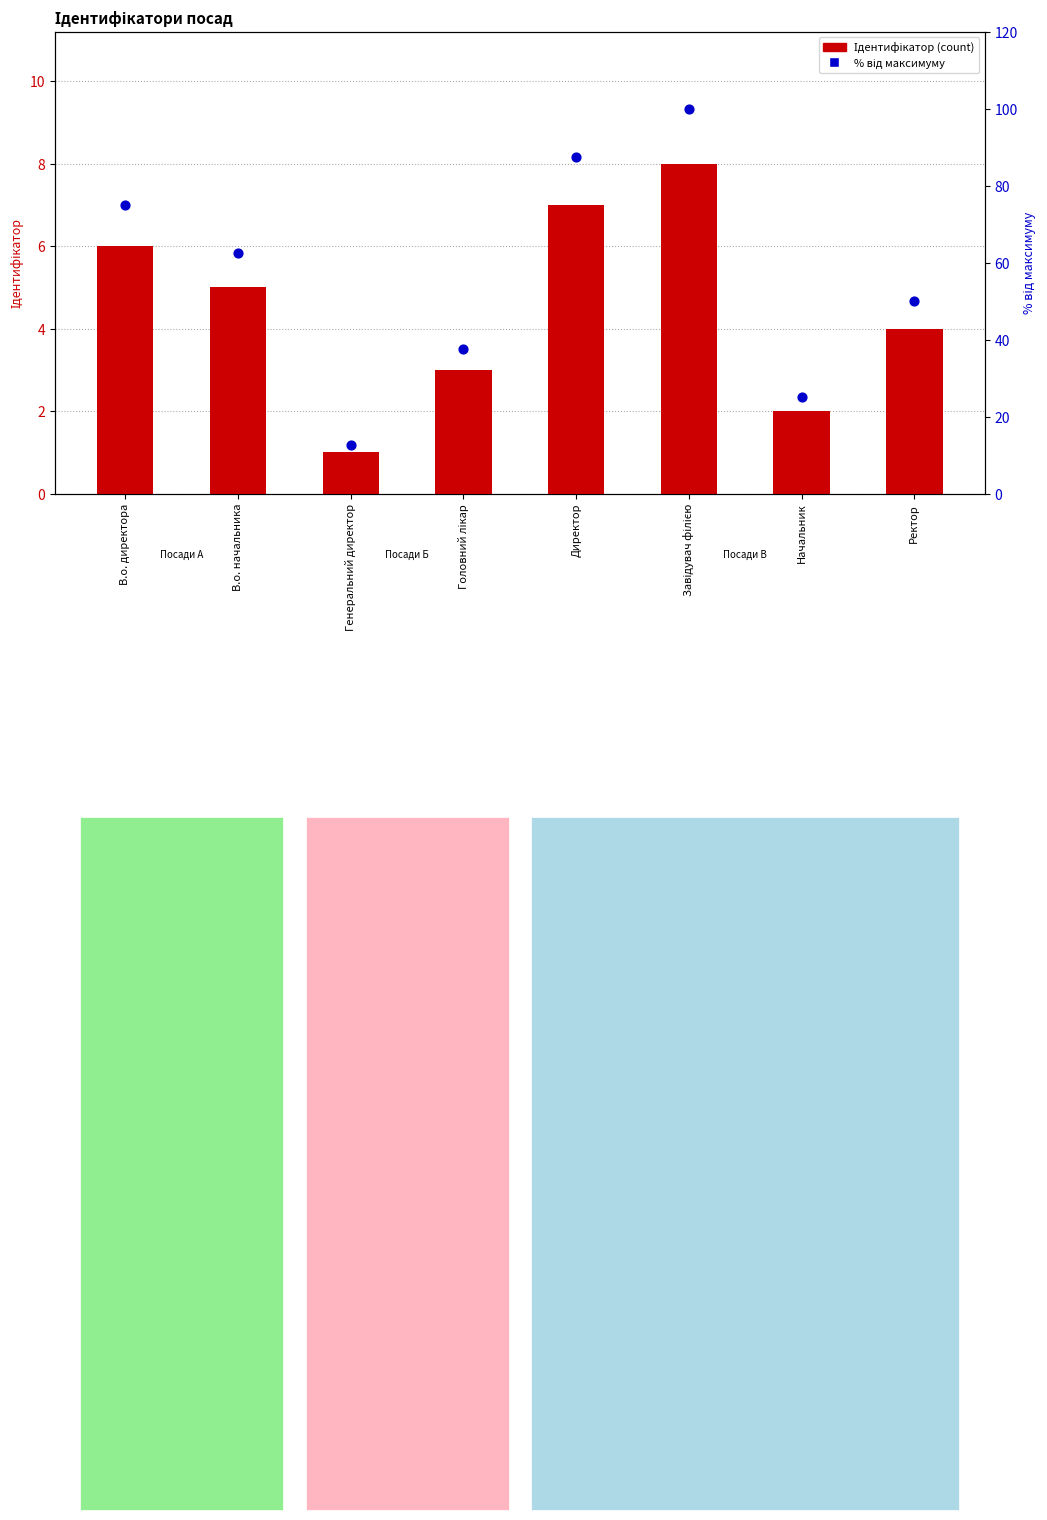

Which series has the largest total across all categories?

% від максимуму